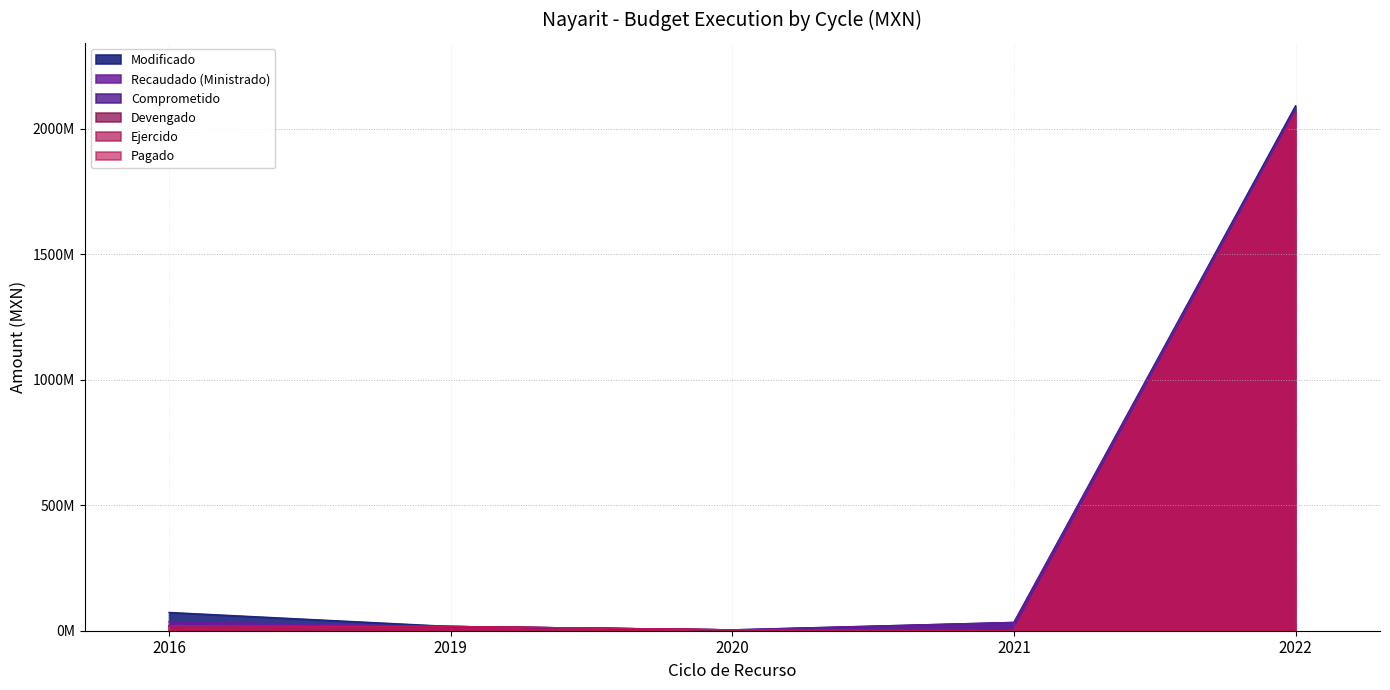

Is it true that Comprometido equals 2062666554.4 at 2022?

True